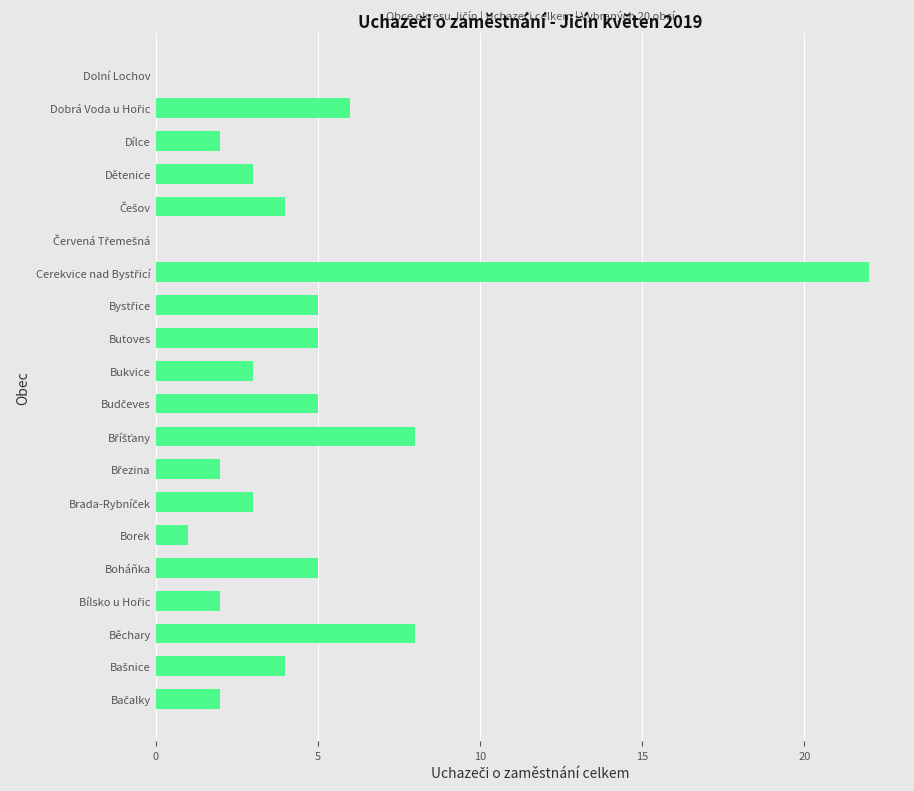

What is the sum of all values?

90